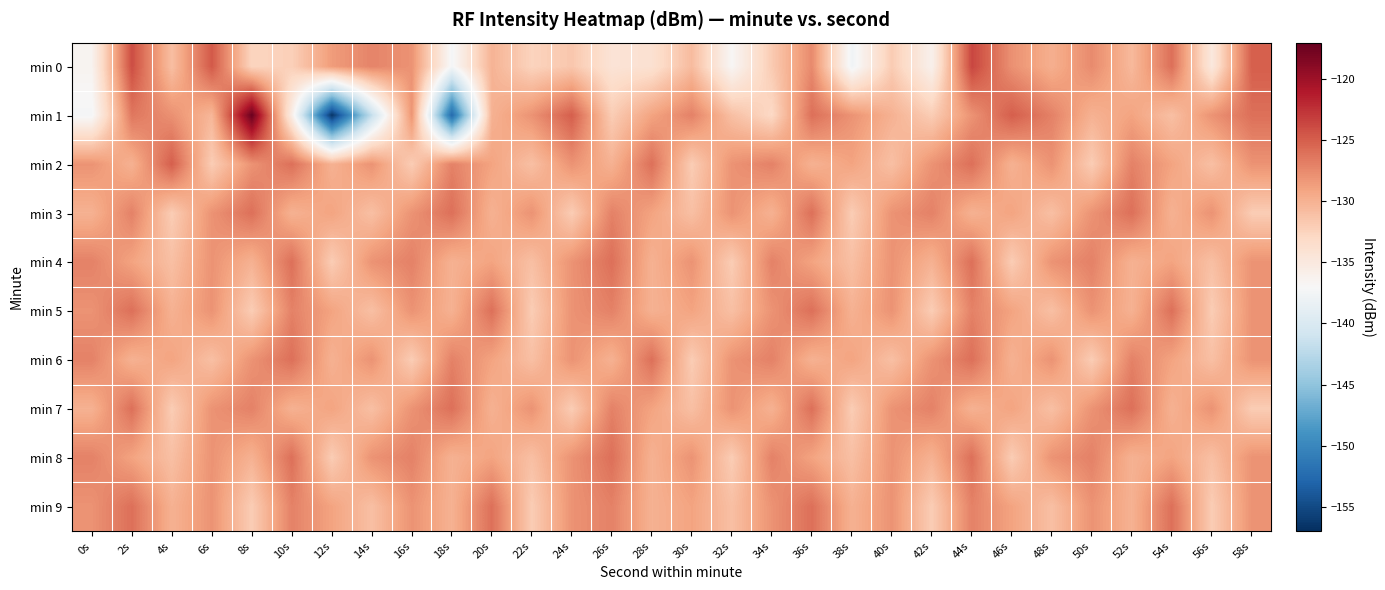

What is the spread (max minus min) of values at 40s?

3.9